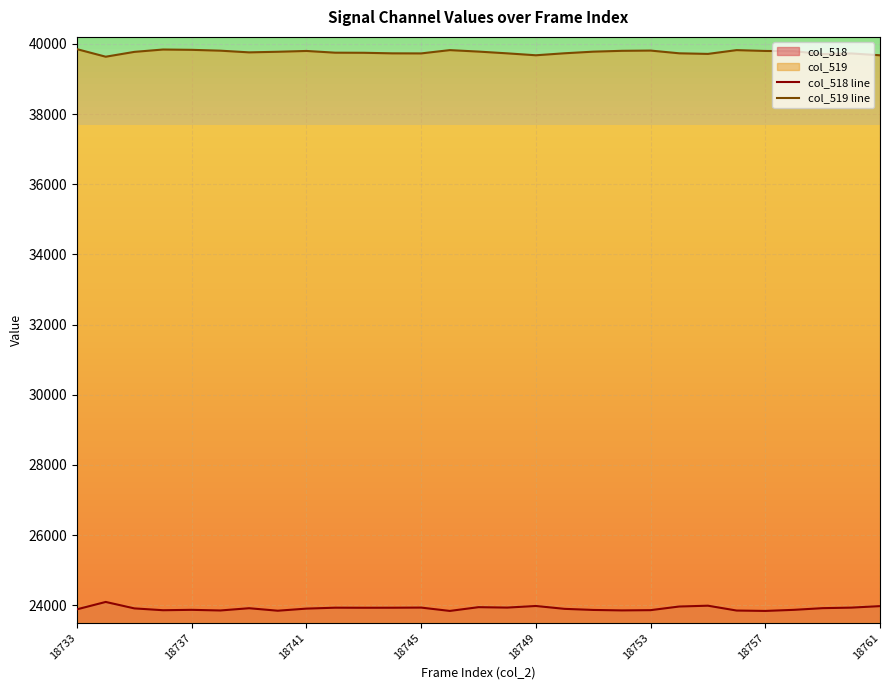

What is the smallest value displayed?

23839